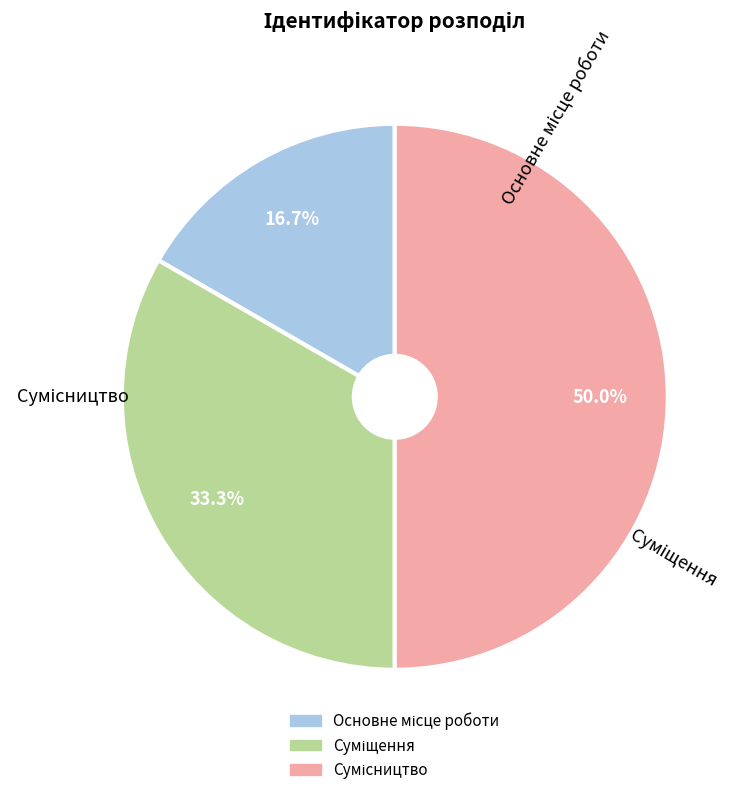

The Сумісництво slice represents 38% of the pie. True or false?

False